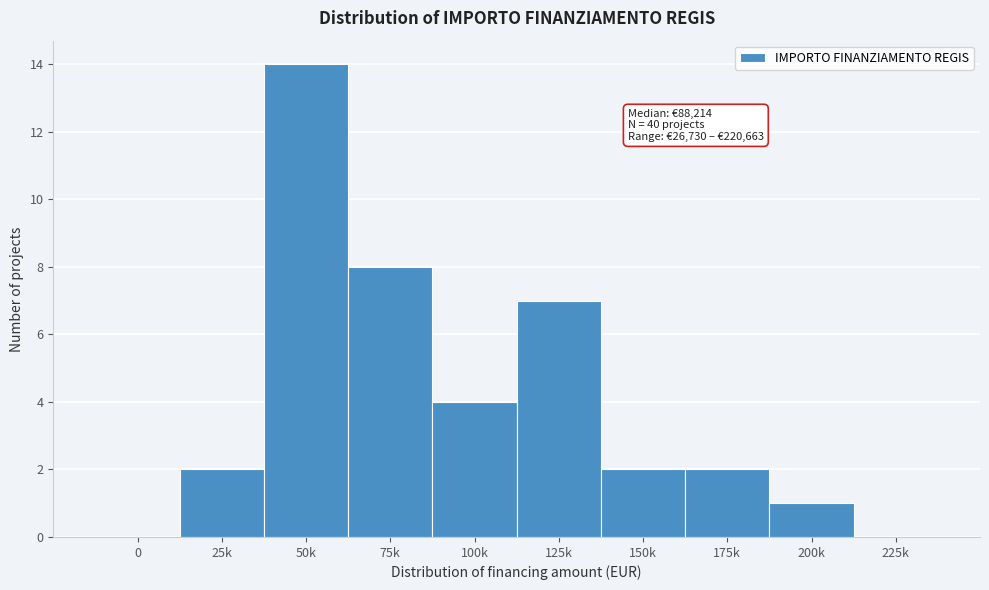

Reading right to left, what are all the values shown in this chart?

225k=0	200k=1	175k=2	150k=2	125k=7	100k=4	75k=8	50k=14	25k=2	0=0